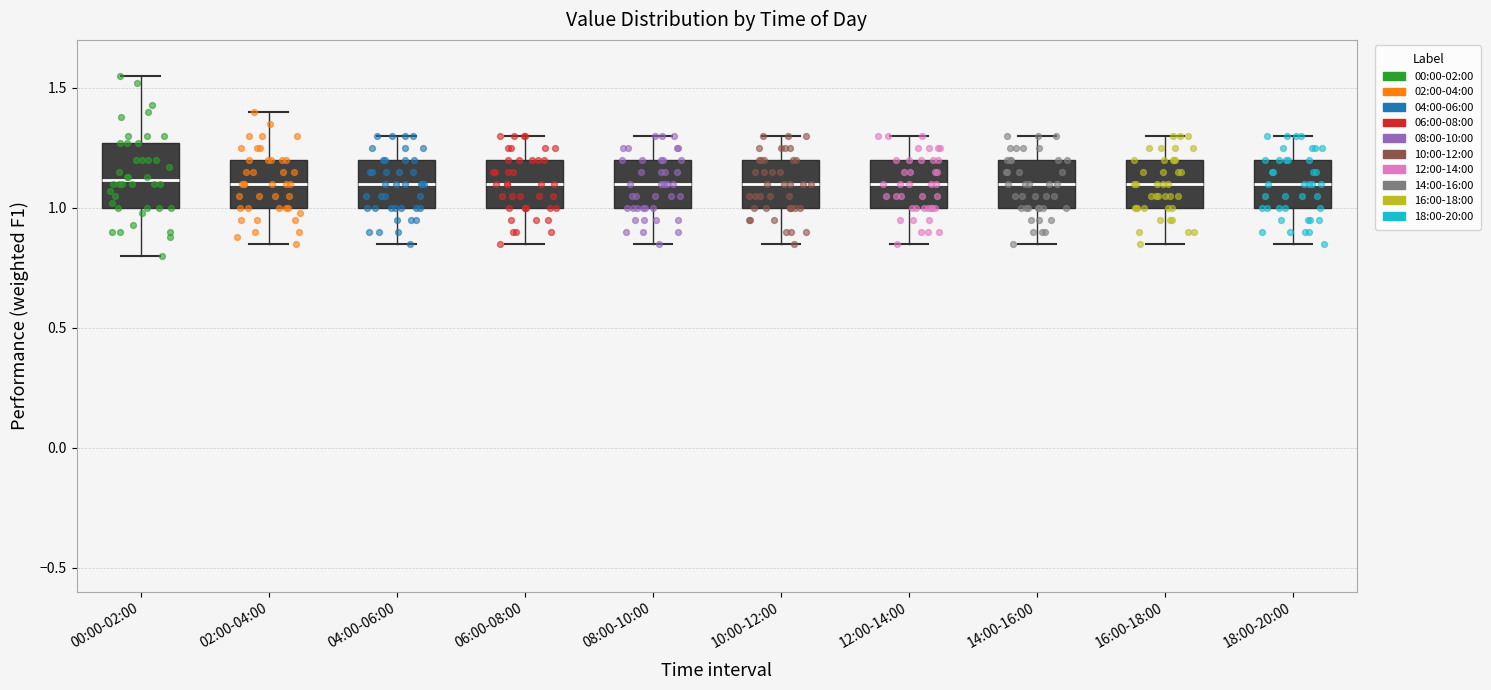

Where does the lower whisker of the box for 08:00-10:00 end on the y-axis? The values are not printed on the chart, so give them approximately, as read against the axis.

0.85